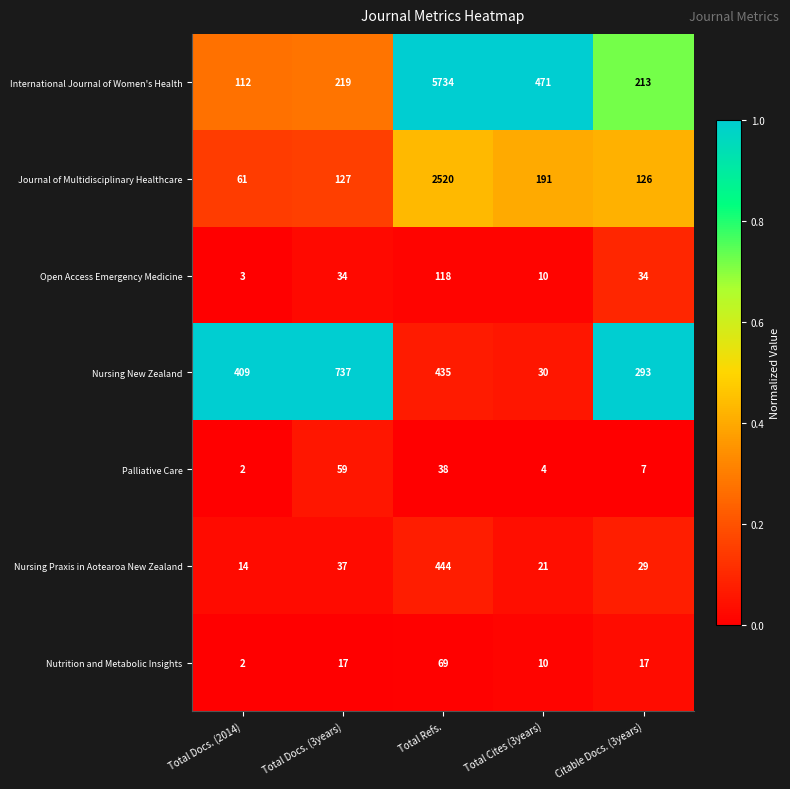

What is the average value of the Palliative Care series?

22